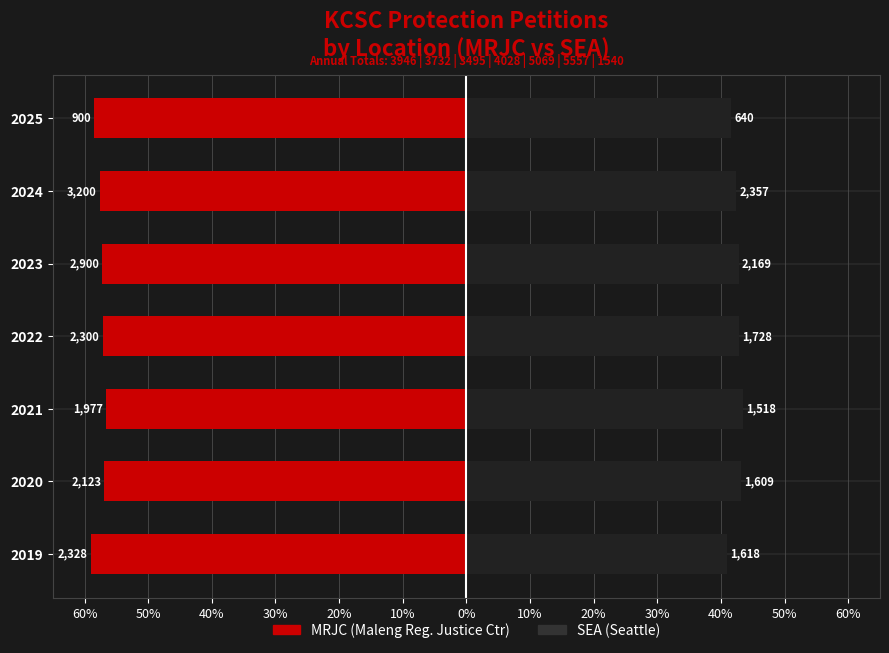

How many groups of bars are there?

7